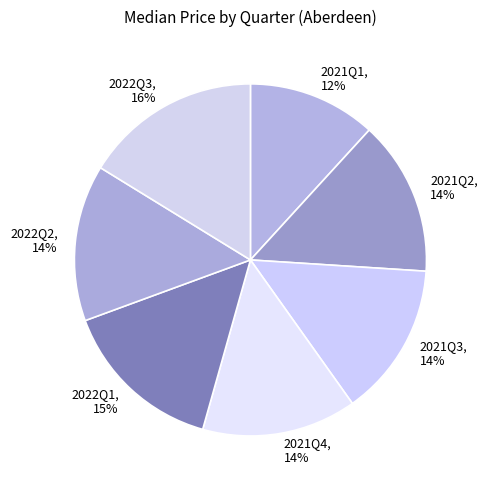

Combined, do 2022Q2 and 2021Q1 account for over 50%?

No